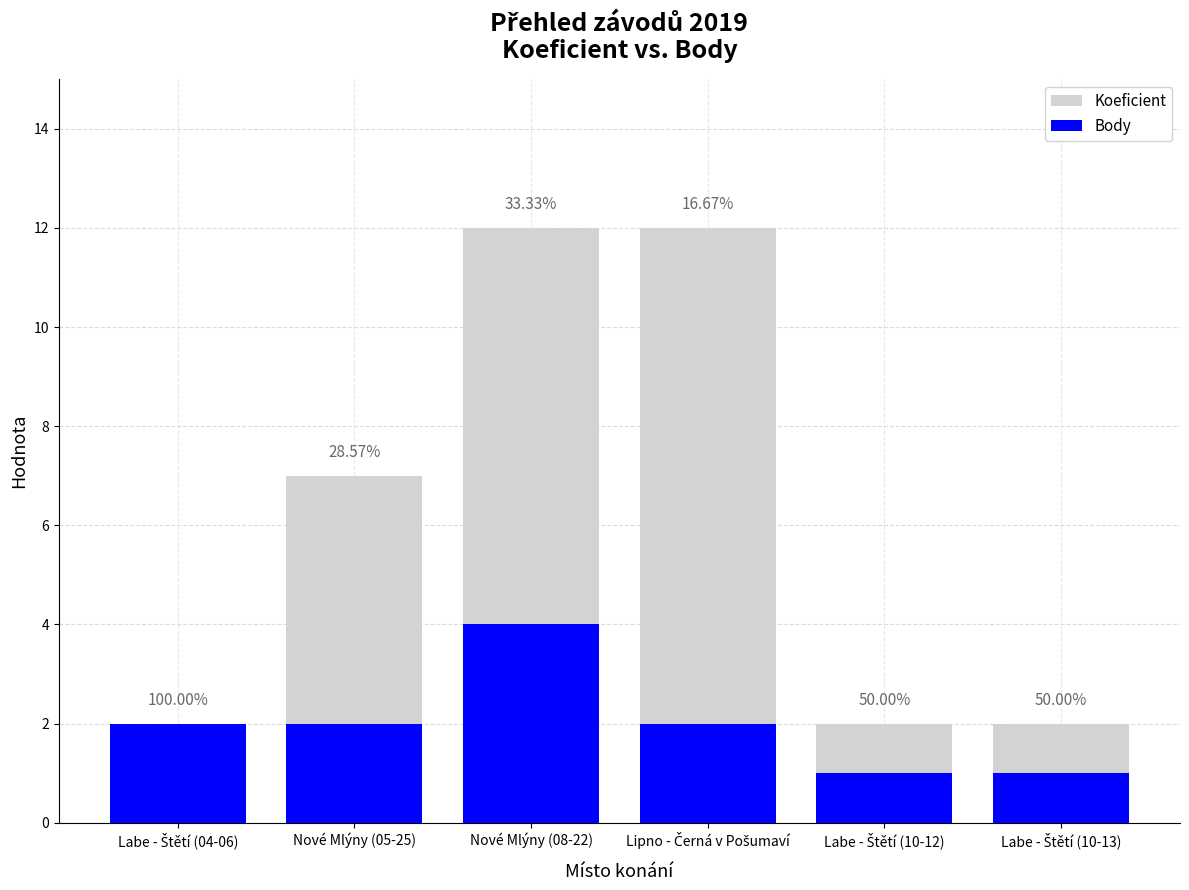

Rank the series at Nové Mlýny (05-25) from highest to lowest value.

Koeficient, Body